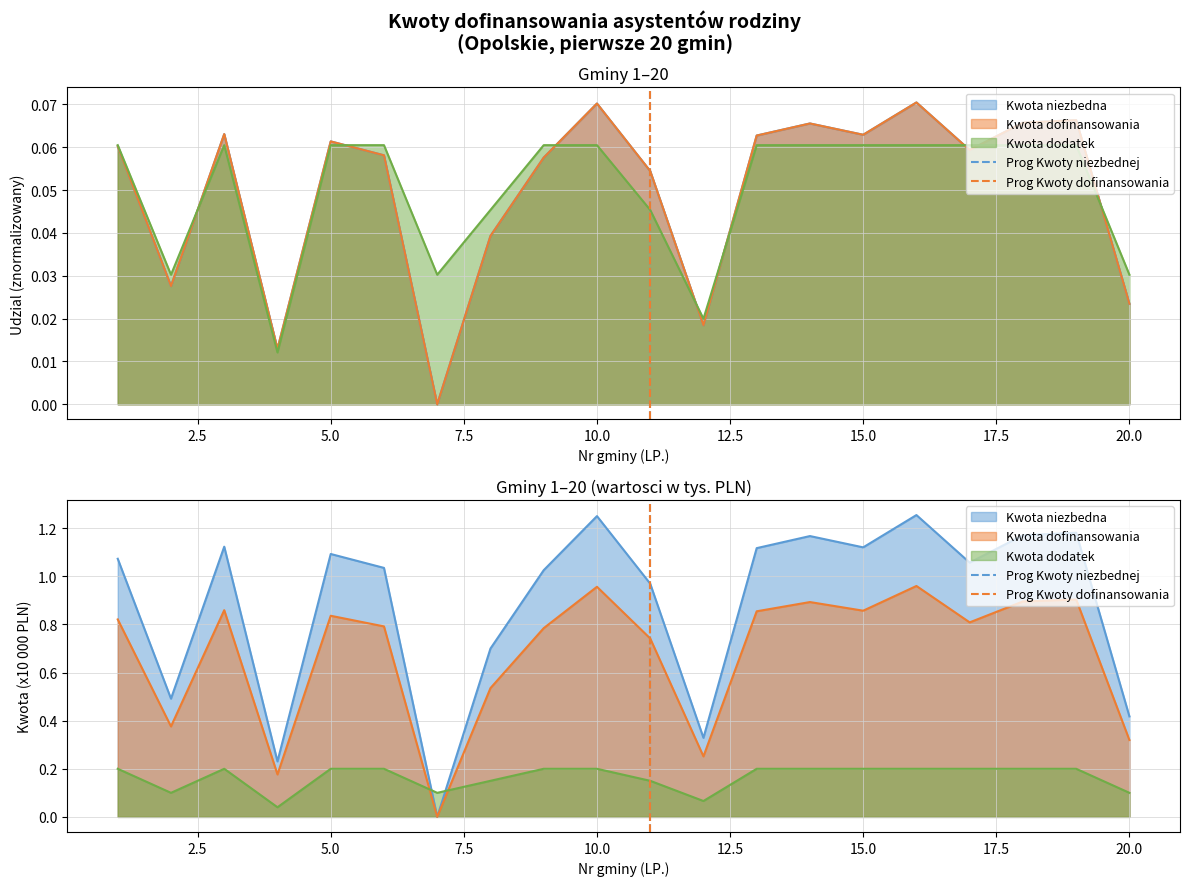

Count the Prog Kwoty dofinansowania values in the range 0 to 1.

2